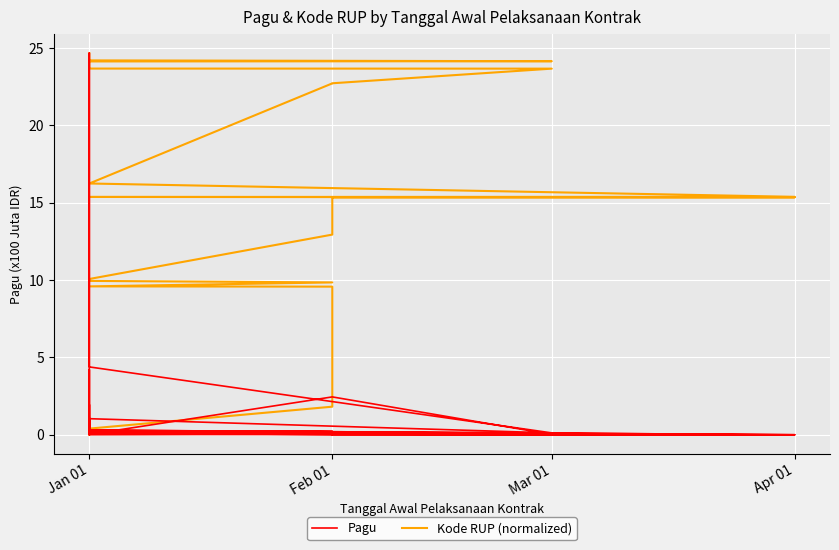

Which category has the lowest value across all series?

Jan 01